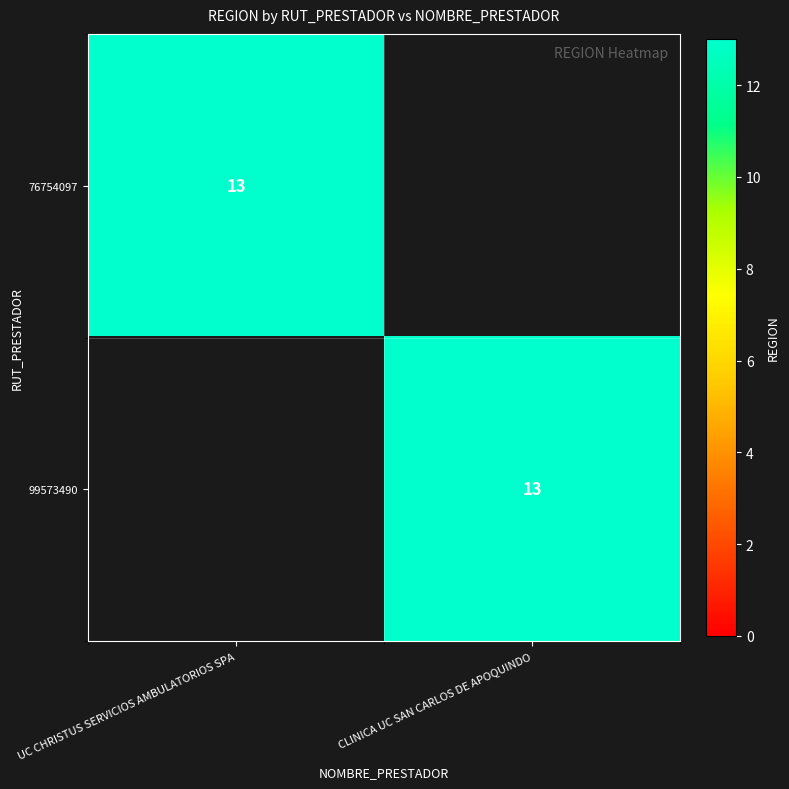

At which category is the sum across all series the highest?

UC CHRISTUS SERVICIOS AMBULATORIOS SPA